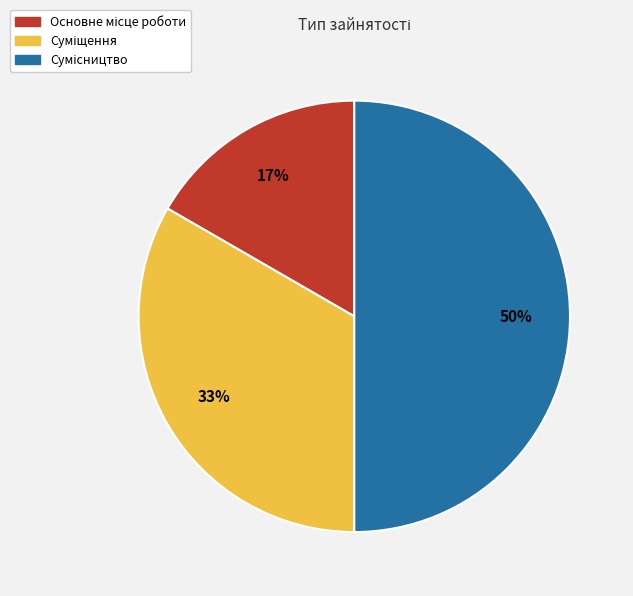

To the nearest percent, what is the difference between the largest and smallest slice percentages?

33%